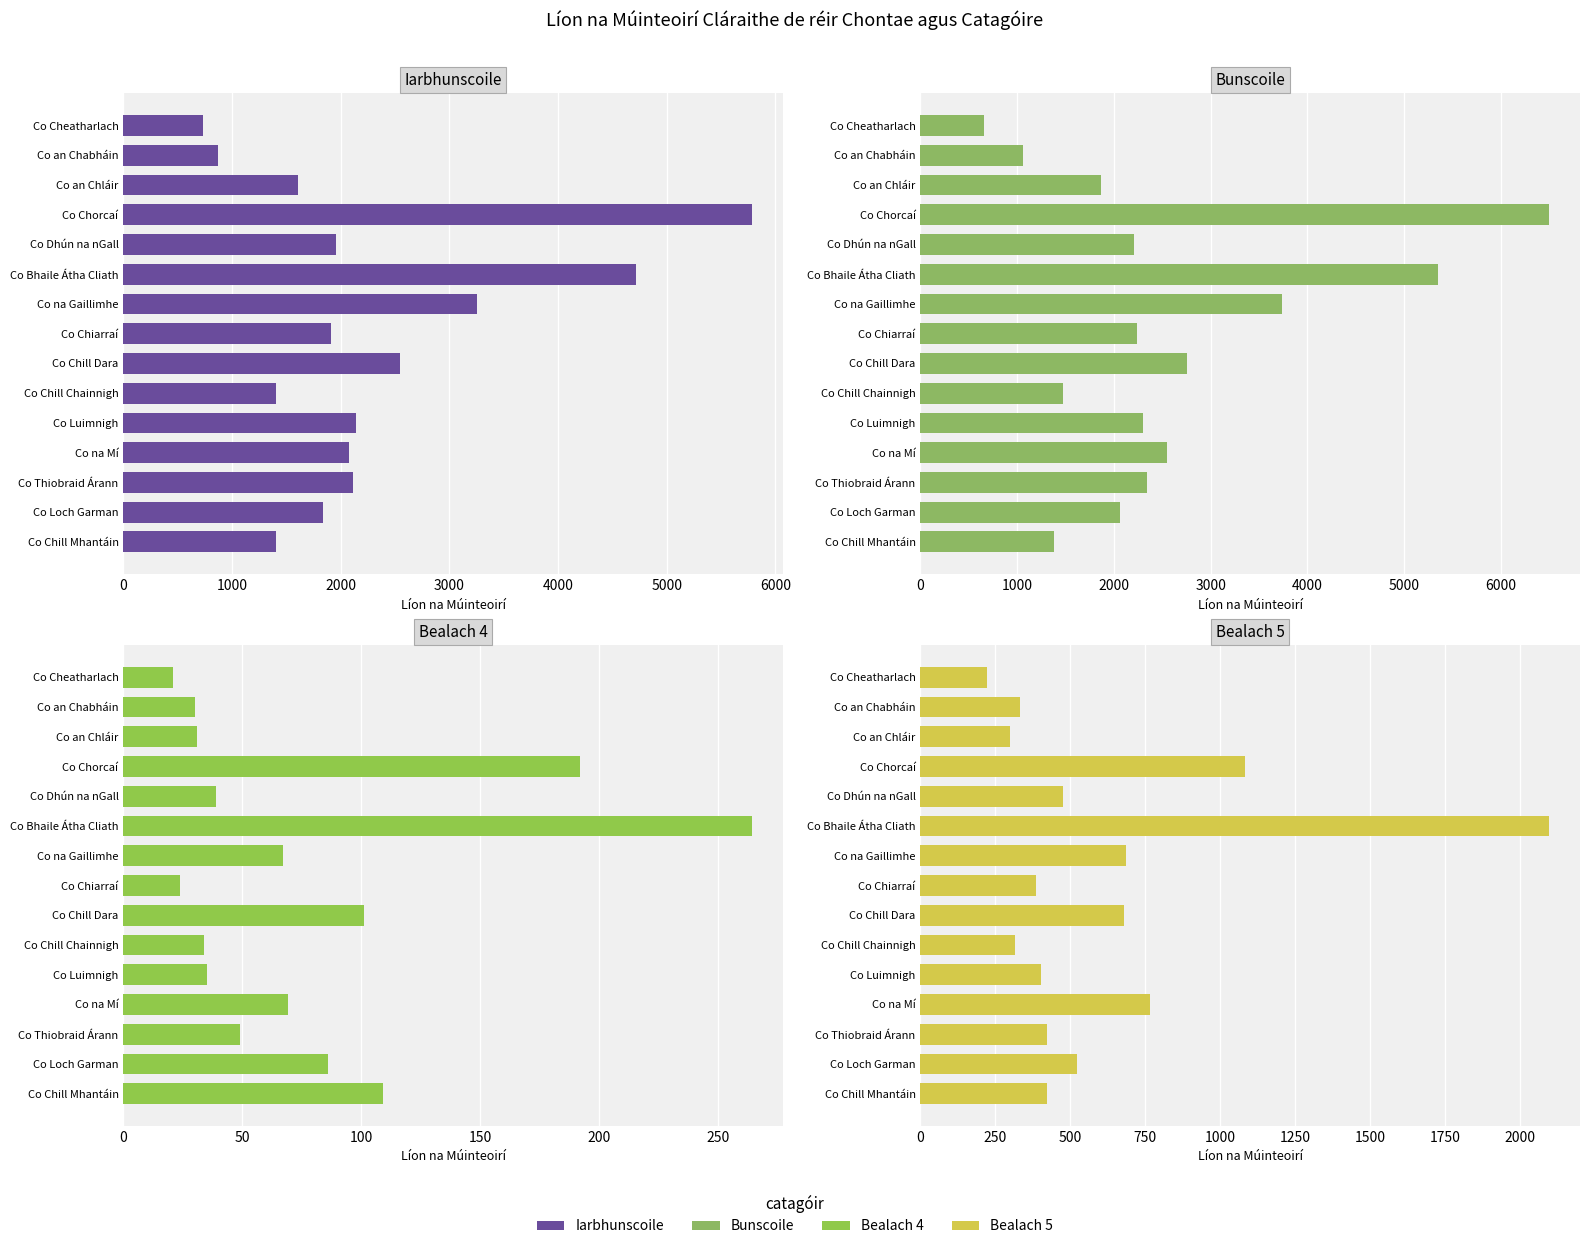

Which series has the largest total across all categories?

Bunscoile